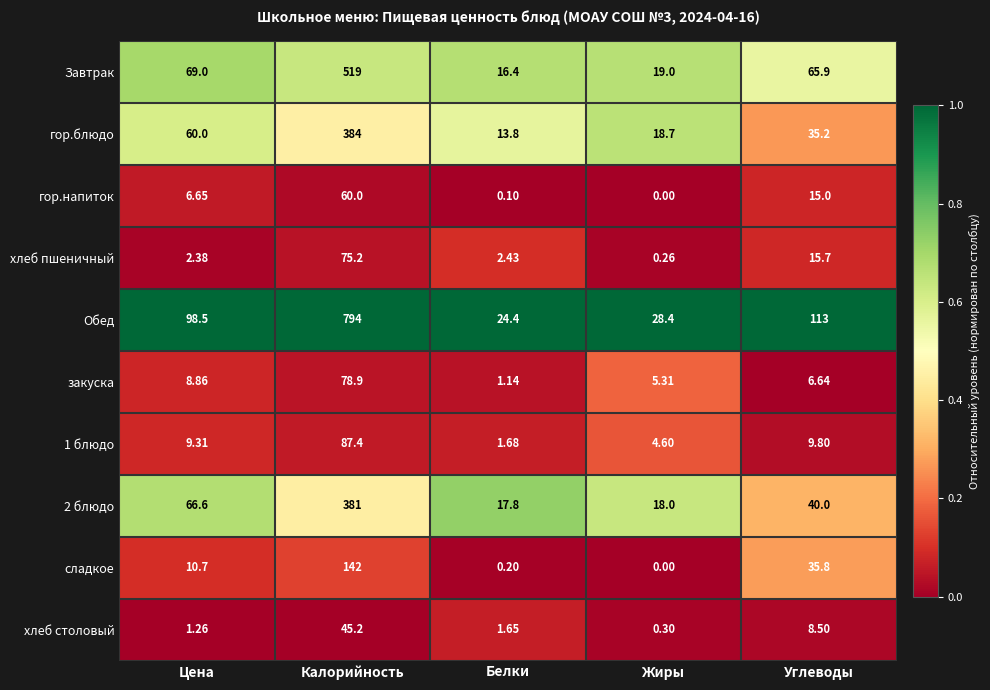

Where does the гор.напиток series first go above 6?

Цена